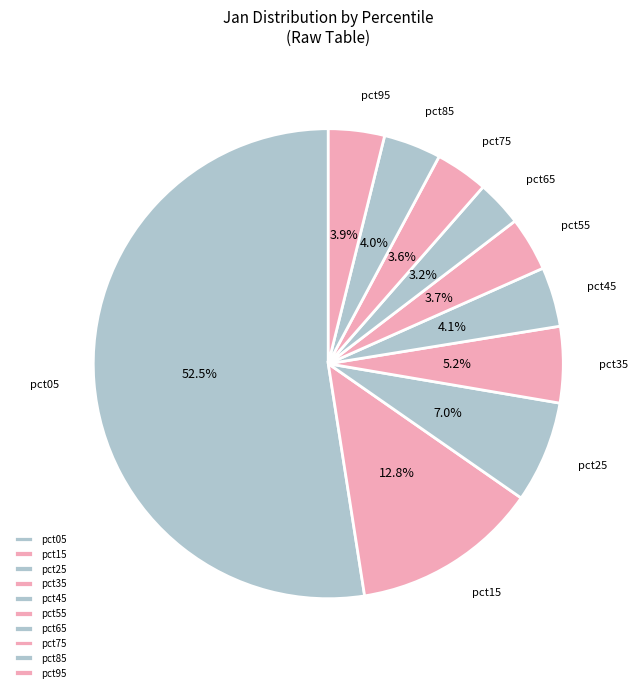

Is the sum of pct85 and pct15 greater than half?

No